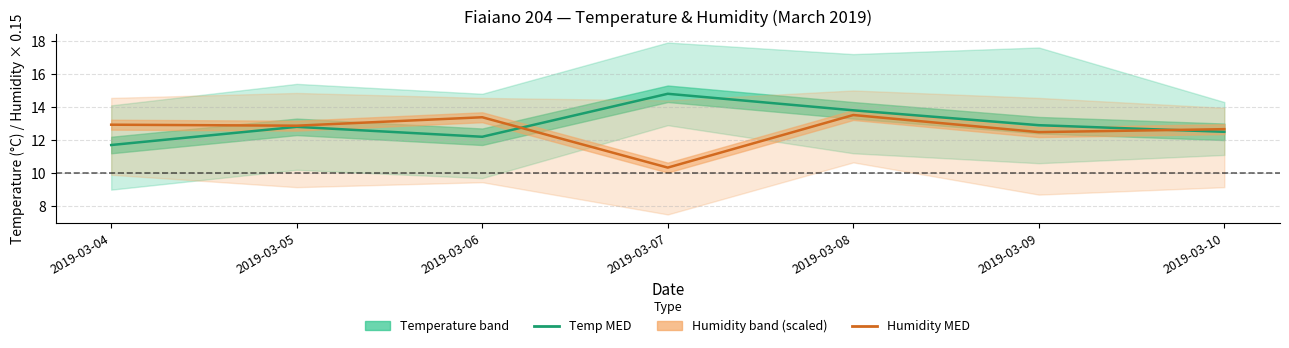

After their last crossing, which series has the higher values: Humidity MED (scaled) or Temp MED?

Humidity MED (scaled)